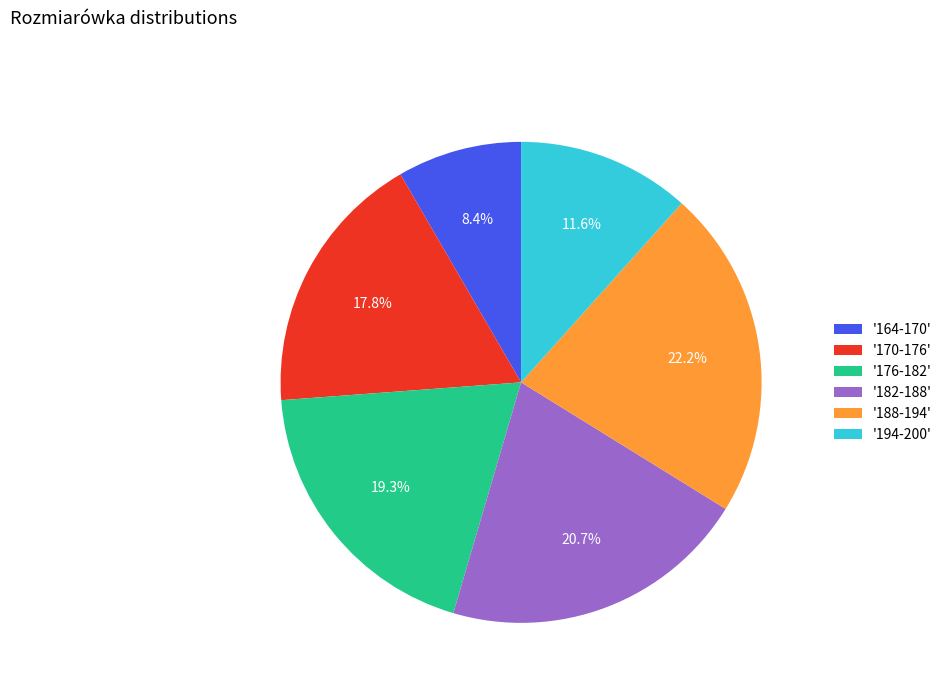

Does any single category account for the majority?

No